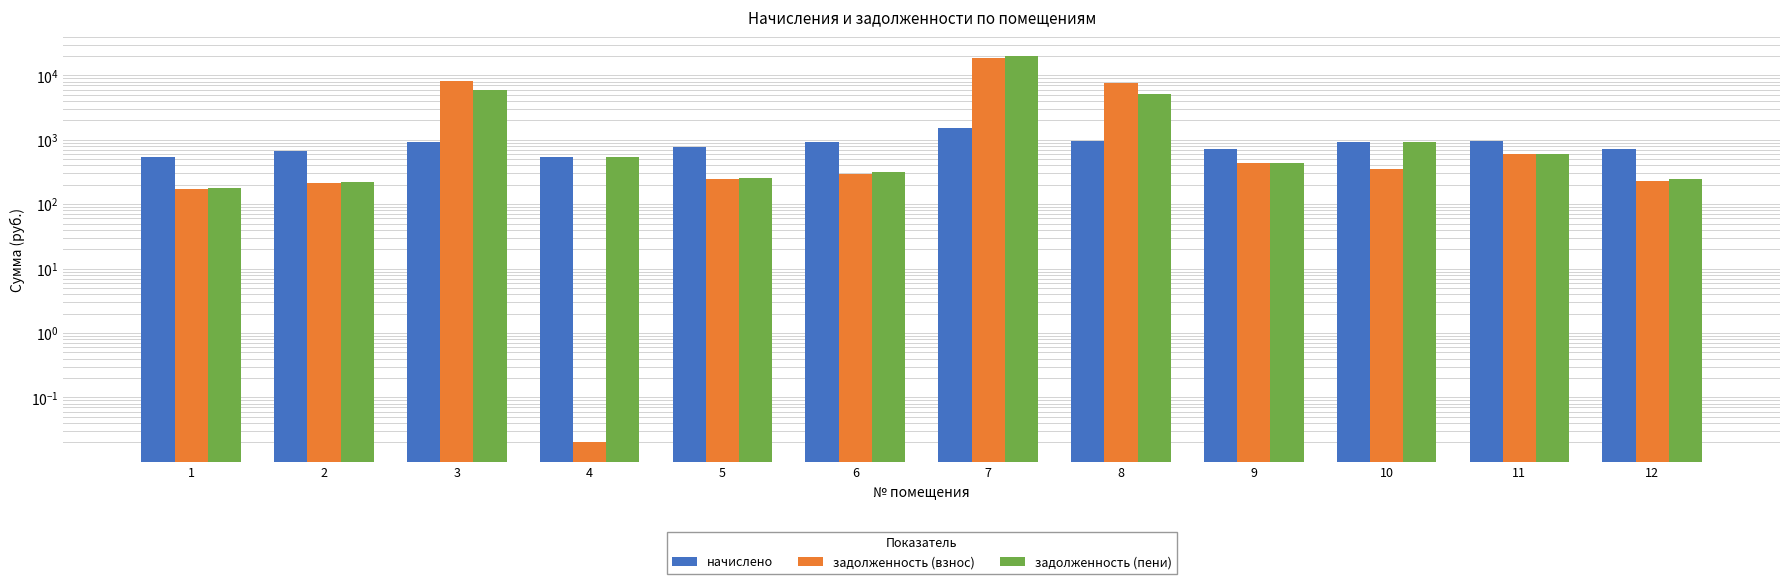

What is the difference between the highest and lowest values at 3?

7358.5